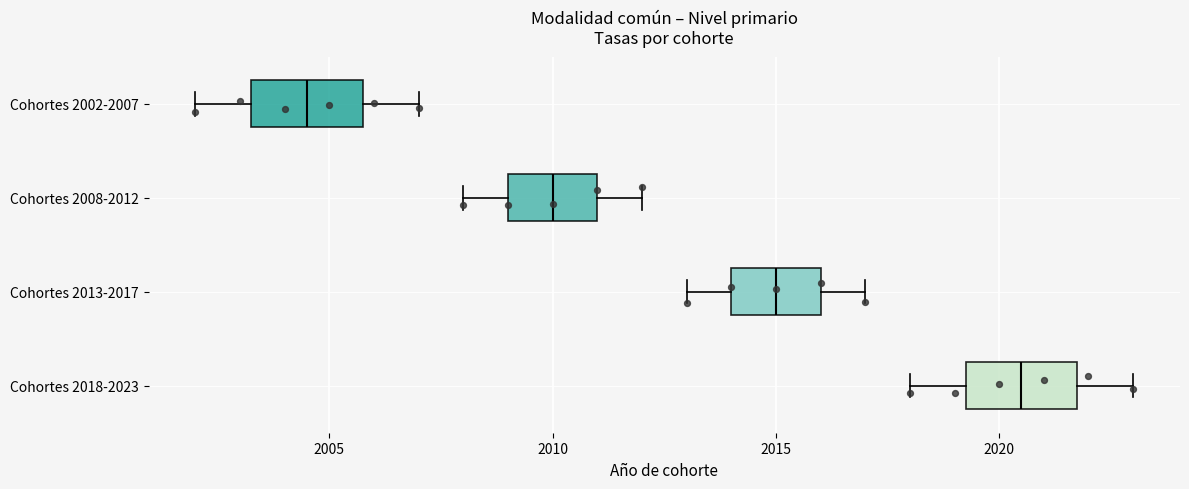

Which box's median line is the furthest to the left?

Cohortes 2002-2007